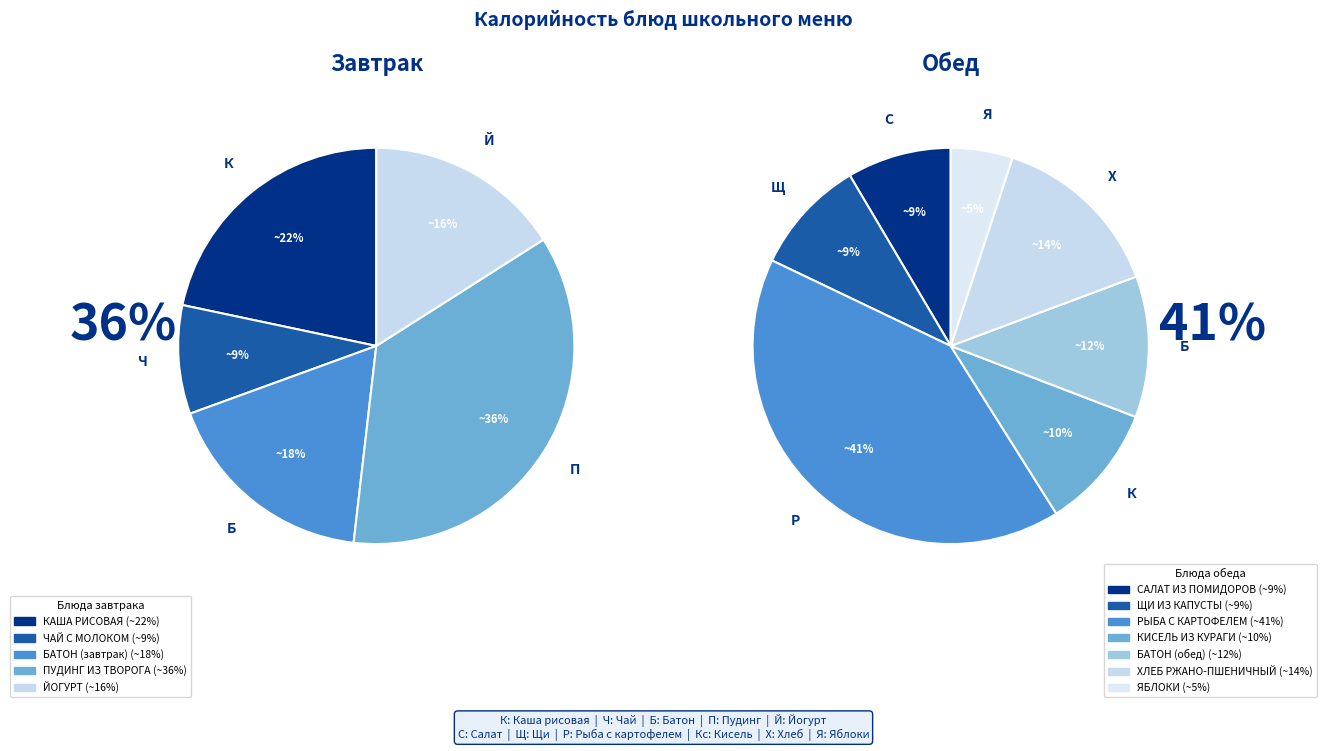

Is it true that ЧАЙ С МОЛОКОМ is 1% of the pie?

False